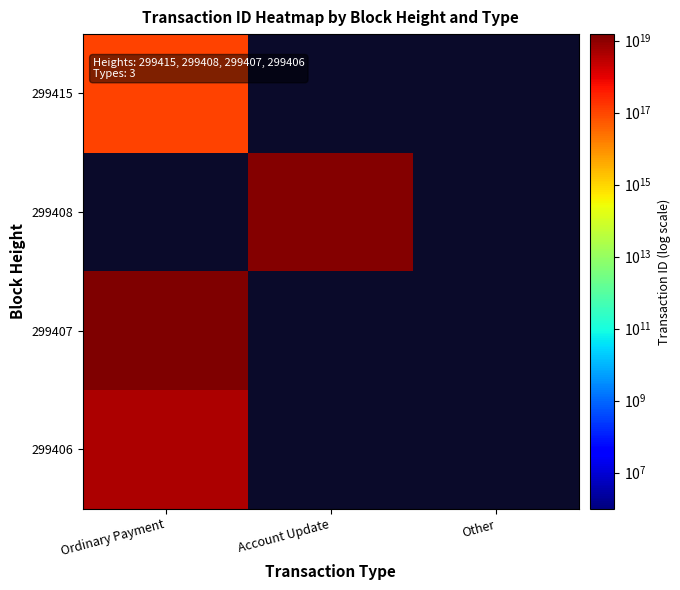

At which label does 299408 reach its minimum?

Ordinary Payment